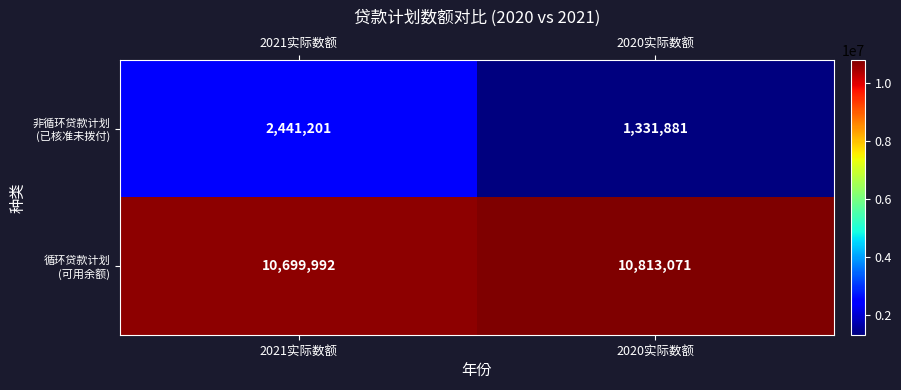

At which category is the sum across all series the highest?

2021实际数额